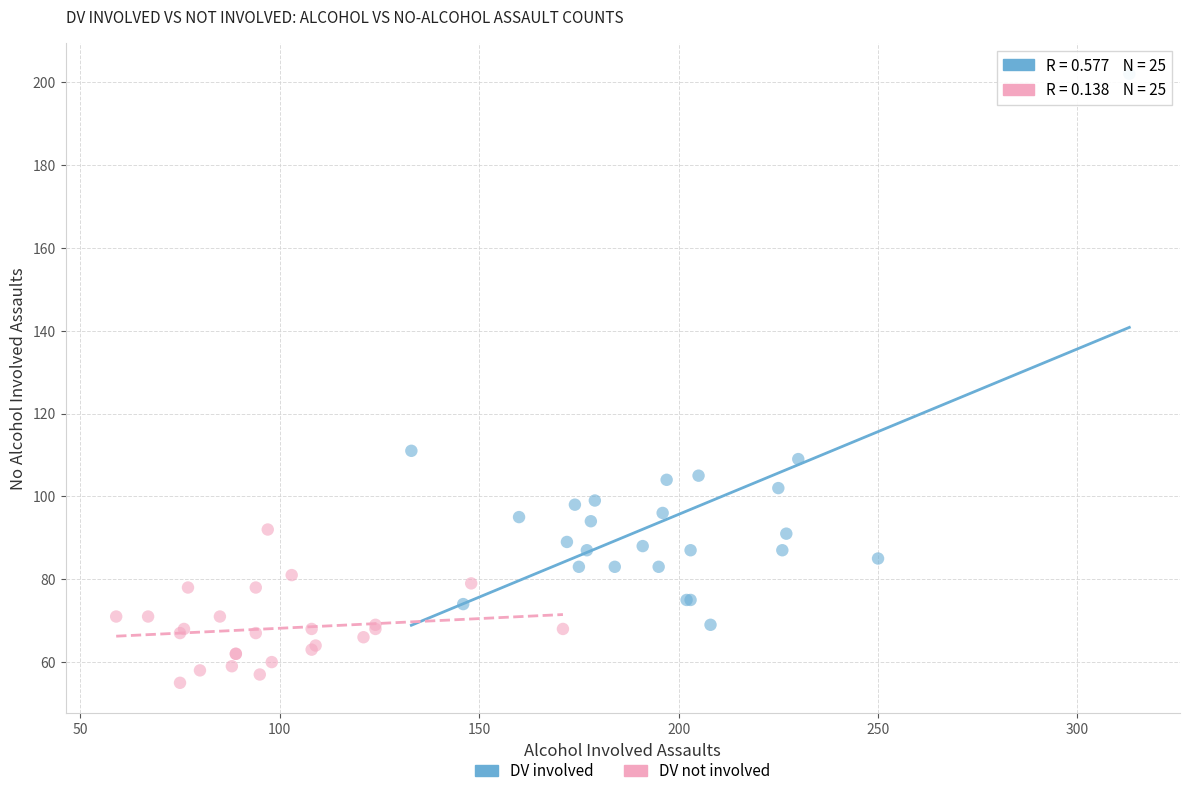

Which series has the widest spread of Y values?

DV involved